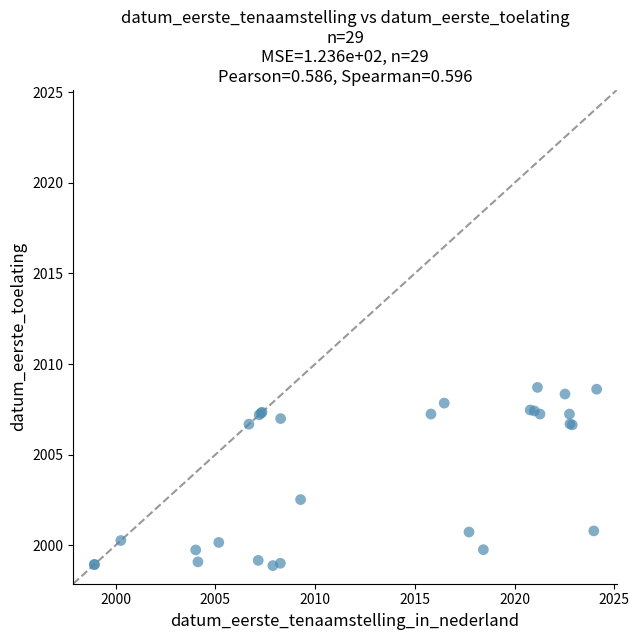

What Y value in the scatter plot is closest to 2003?

2002.5